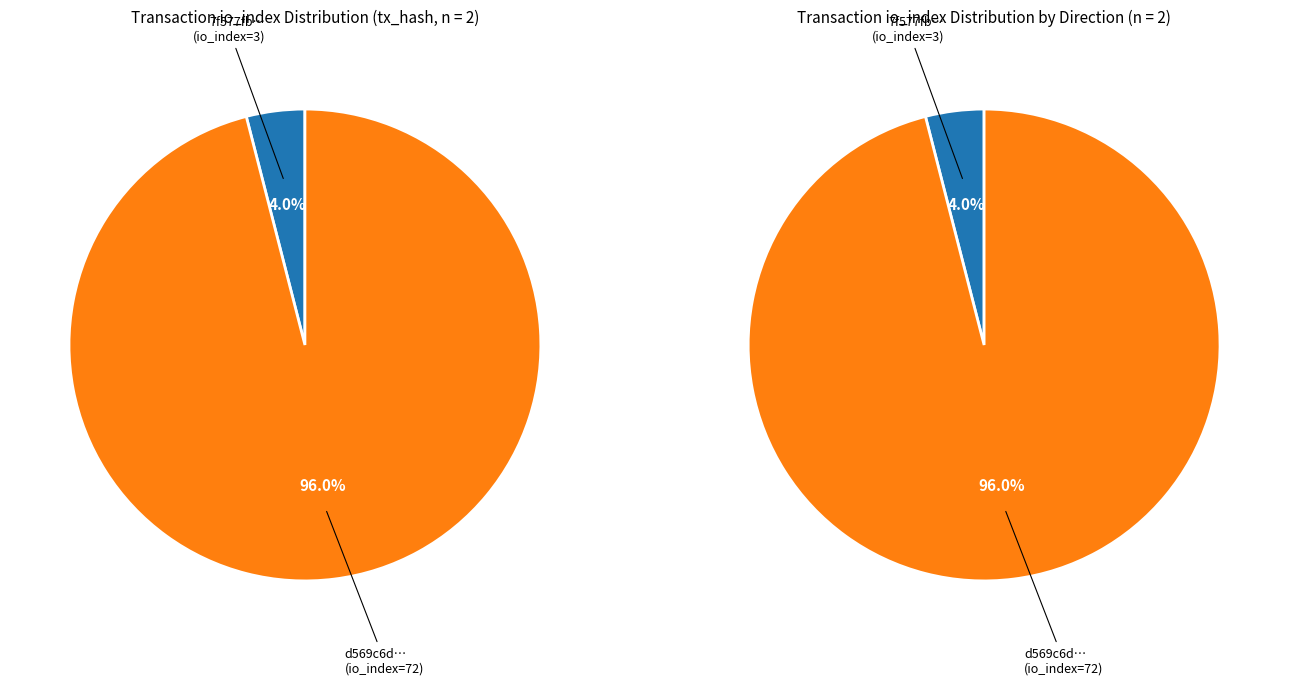

Between 0 and 1, which series saw the biggest shift?

left